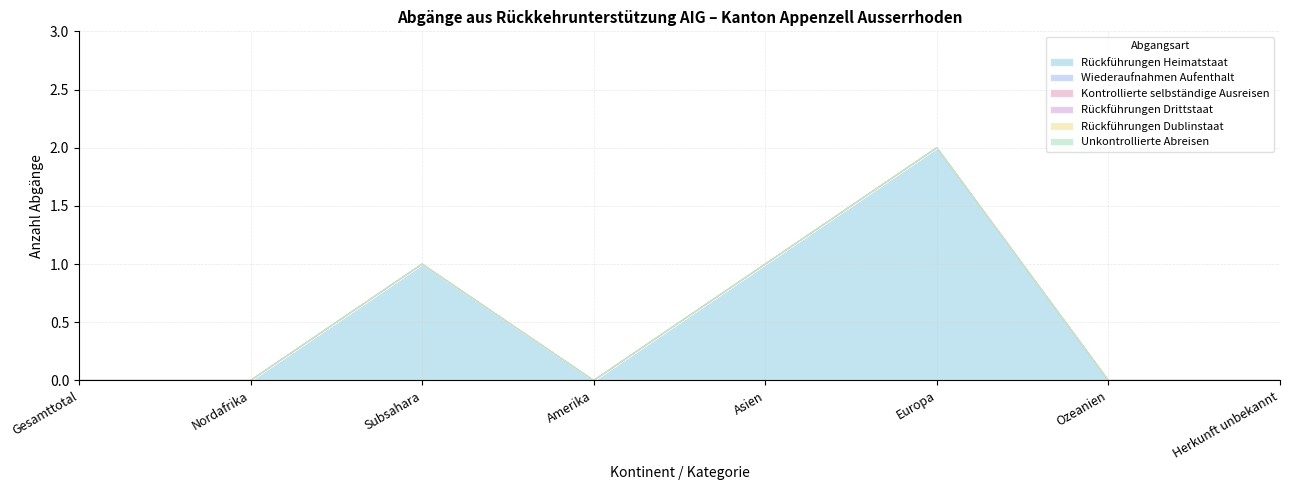

Where is the first local maximum for Rückführungen Heimatstaat?

Subsahara